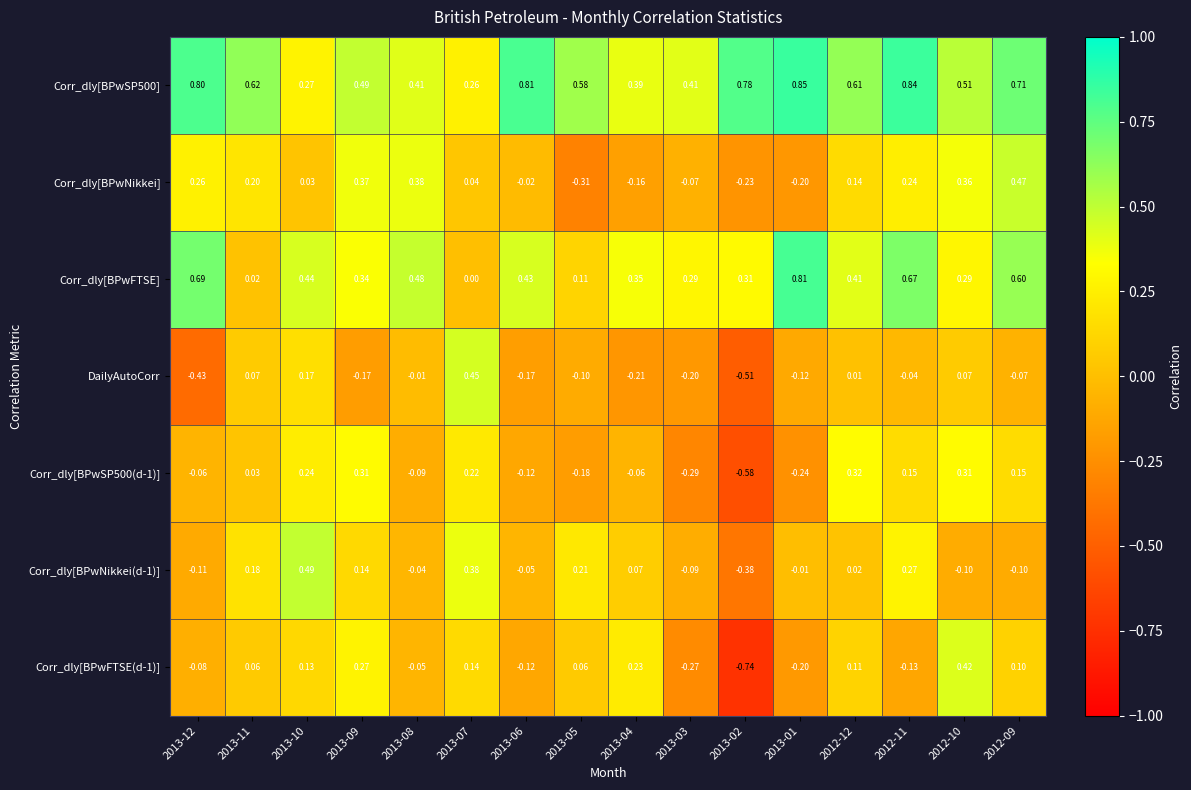

What is the total value across all series at 2013-11?

1.2